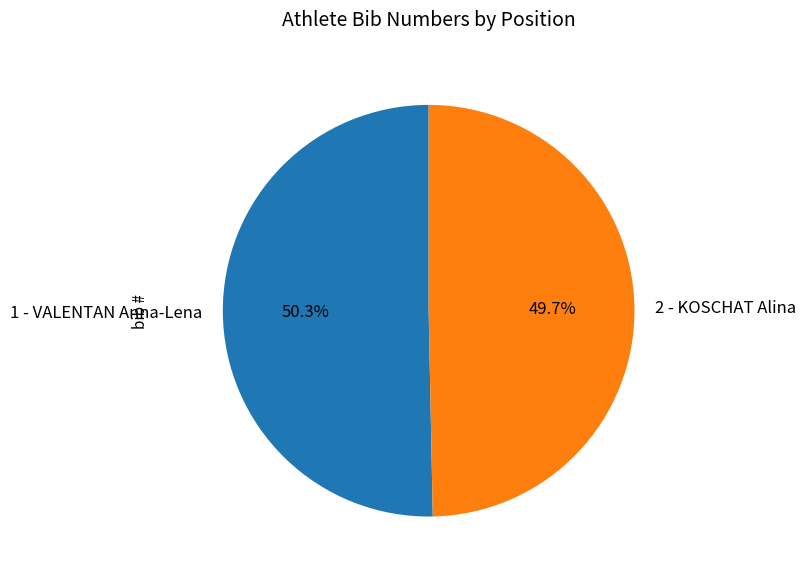

Approximately how many times larger is the value at 2 - KOSCHAT Alina compared to 1 - VALENTAN Anna-Lena?

1.0